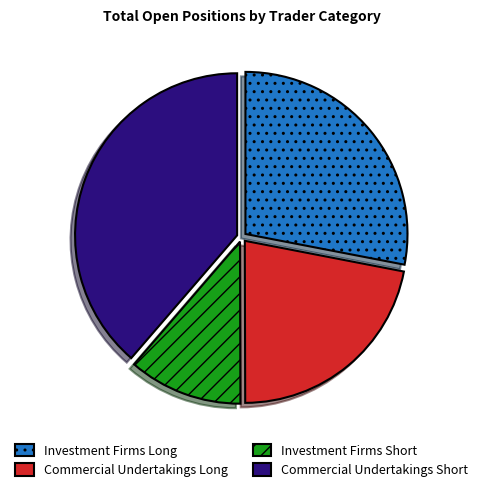

The Commercial Undertakings Long slice represents 22% of the pie. True or false?

True